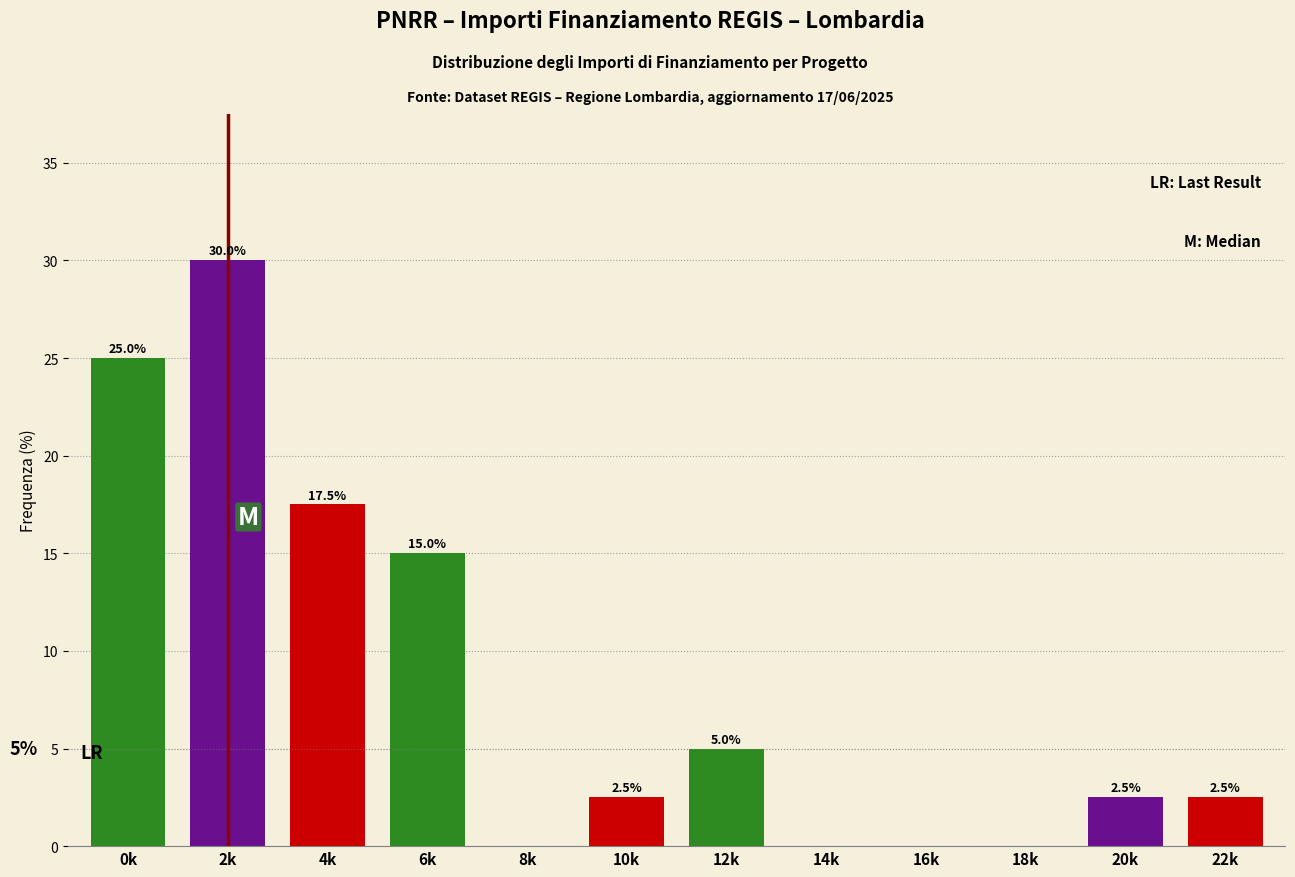

Reading left to right, transcribe all the data shown in this chart.

0k=25.0	2k=30.0	4k=17.5	6k=15.0	8k=0.0	10k=2.5	12k=5.0	14k=0.0	16k=0.0	18k=0.0	20k=2.5	22k=2.5